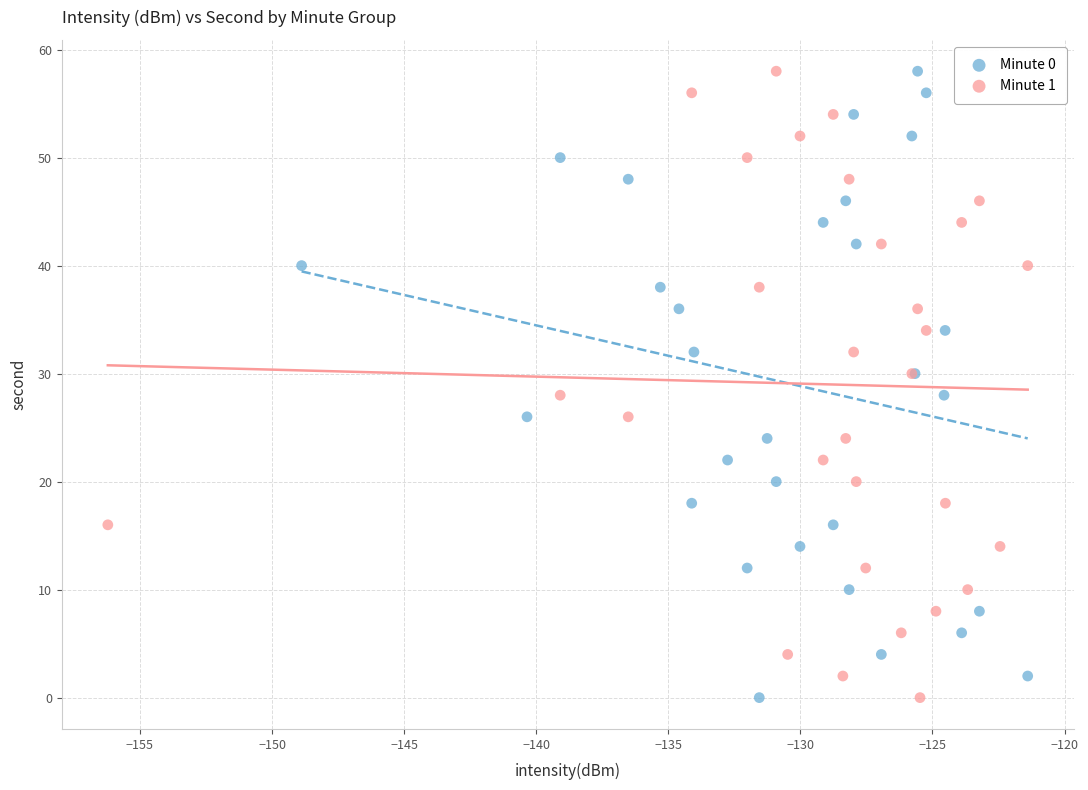

What are all the series names shown in the legend?

Minute 0, Minute 1